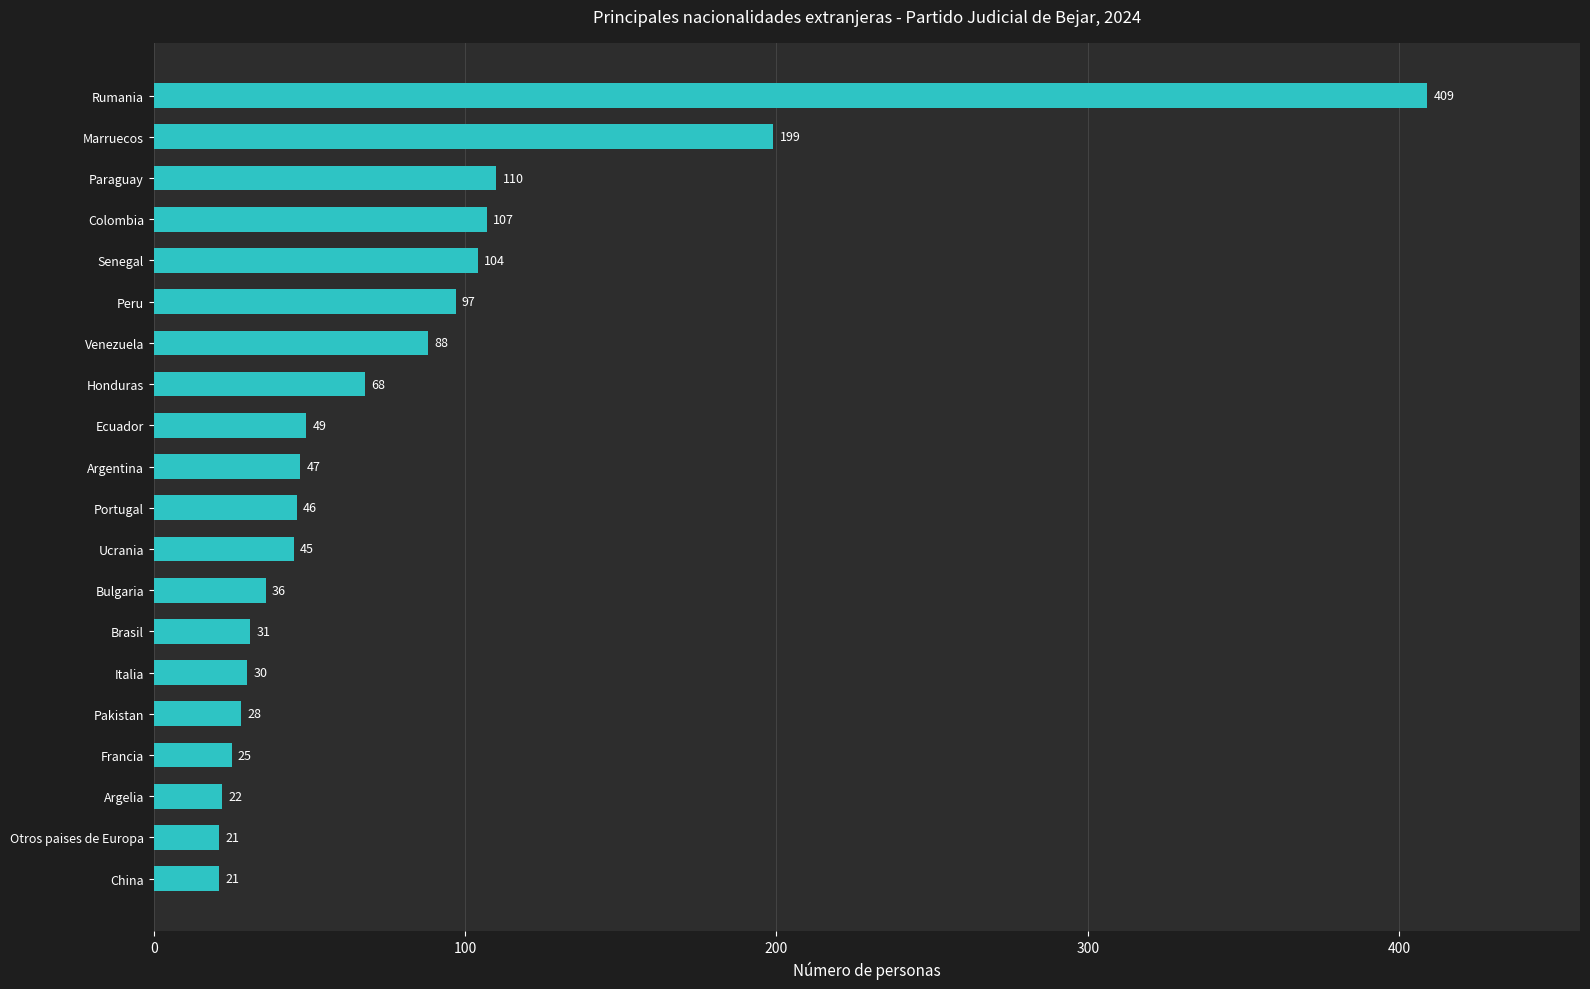

Which label corresponds to the largest value in the chart?

Rumania